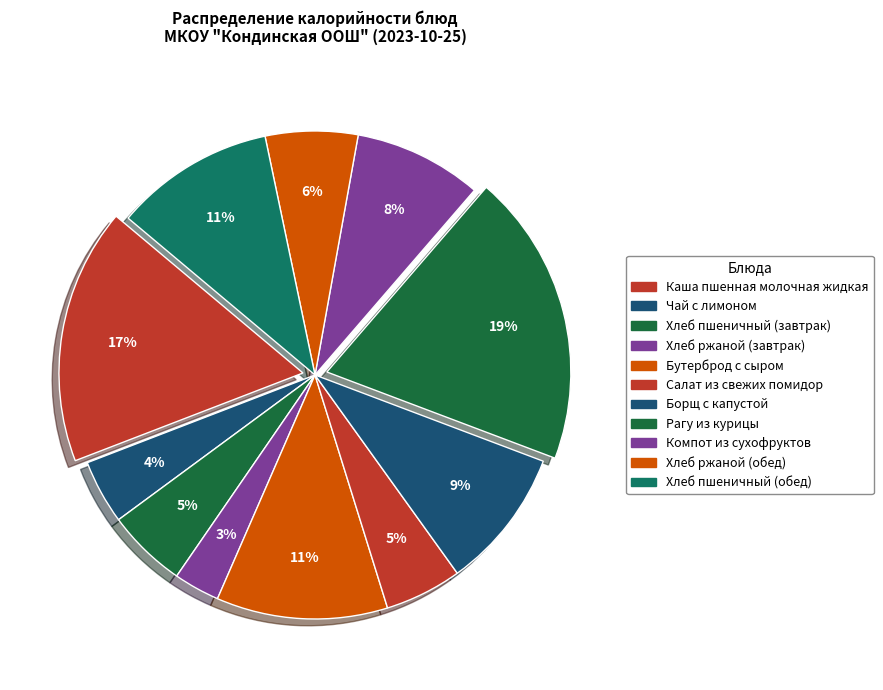

To the nearest percent, what percentage of the pie is Хлеб пшеничный (обед)?

11%